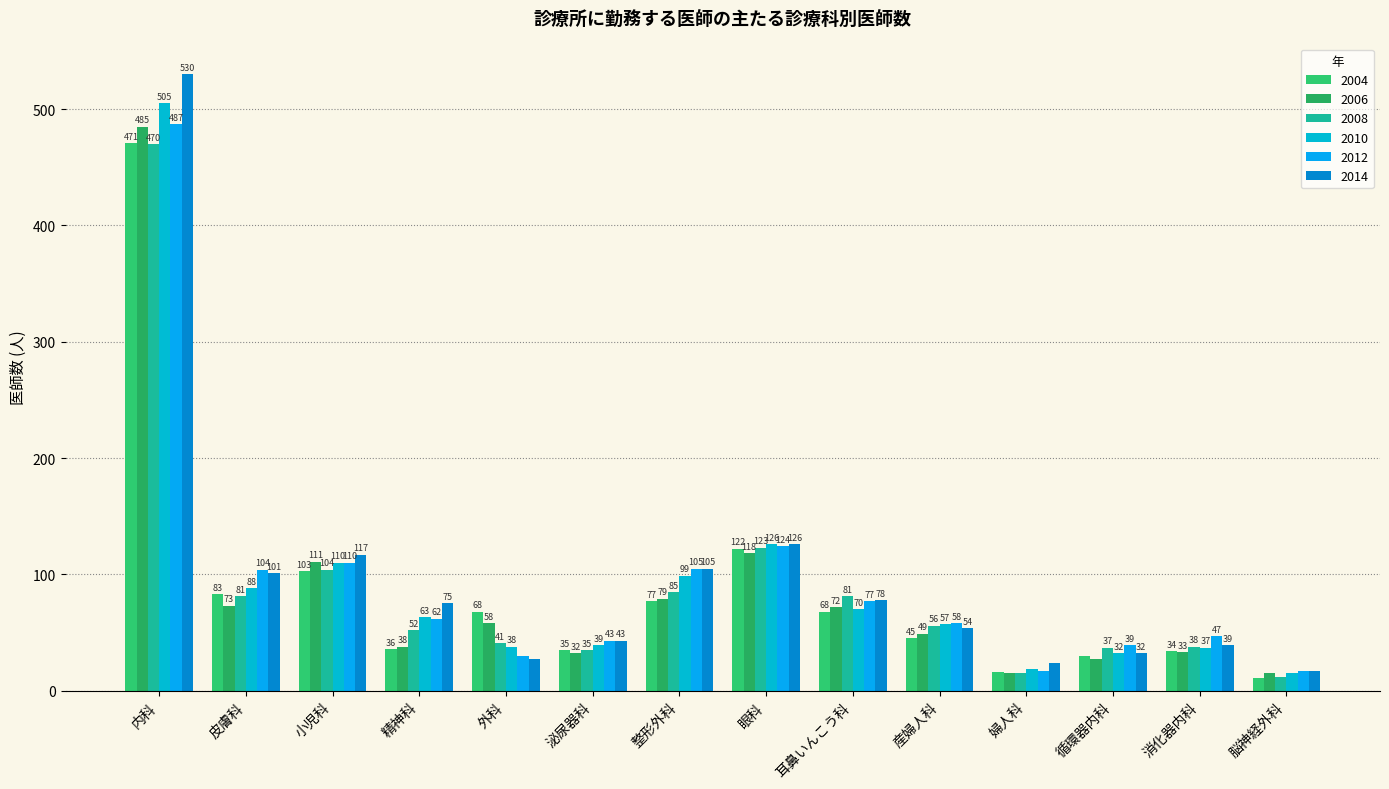

What is the difference between the highest and lowest values at 泌尿器科?

11